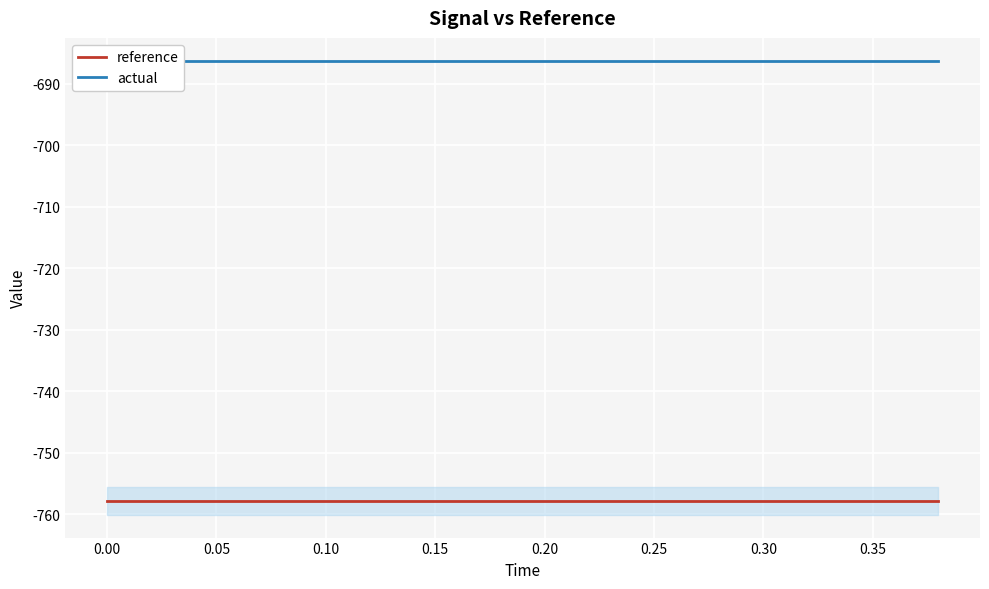

Which series has the largest total across all categories?

actual